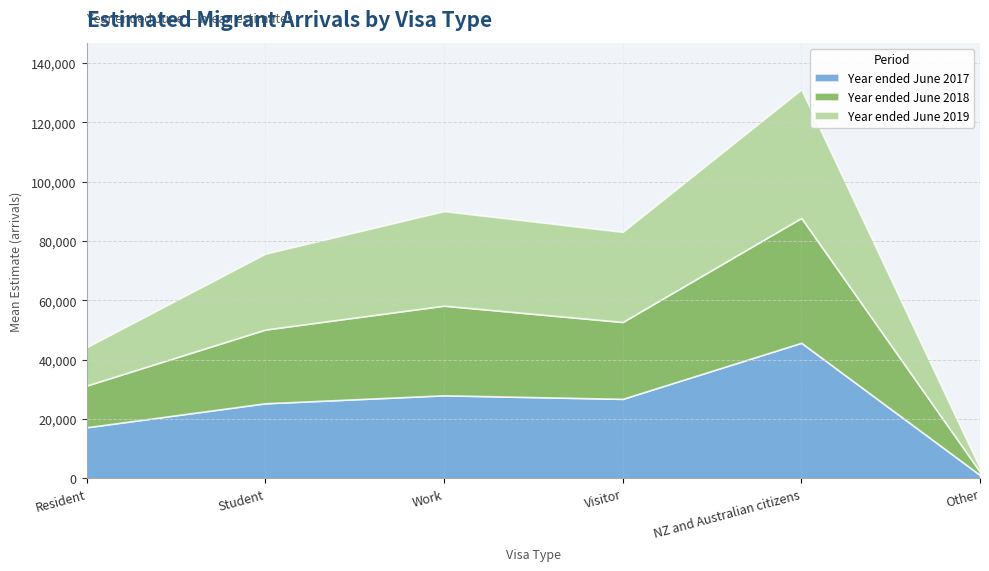

Rank the series at NZ and Australian citizens from lowest to highest value.

Year ended June 2018, Year ended June 2019, Year ended June 2017